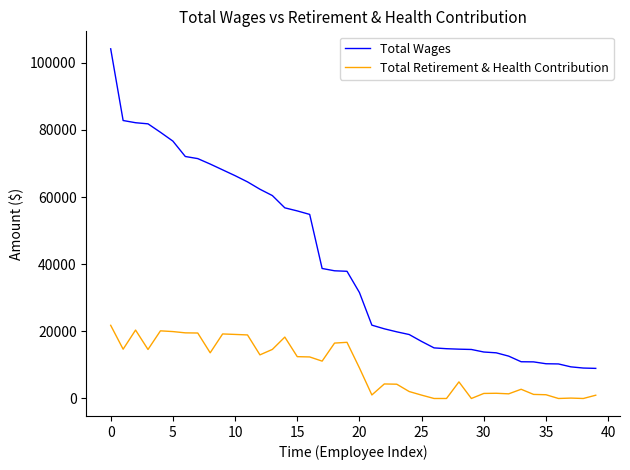

How many values in the Total Retirement & Health Contribution series are below 11129?

20